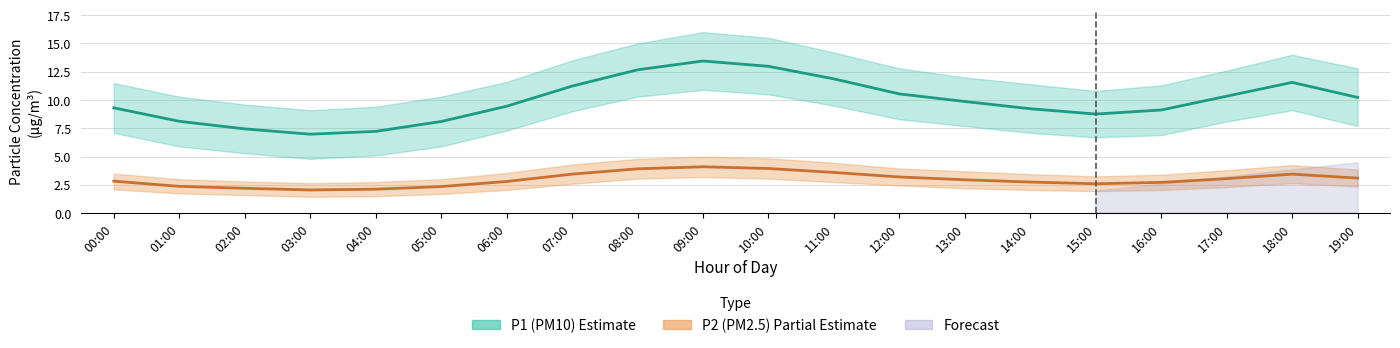

True or false: P1 has a value of 6.2 at 12:00.

False